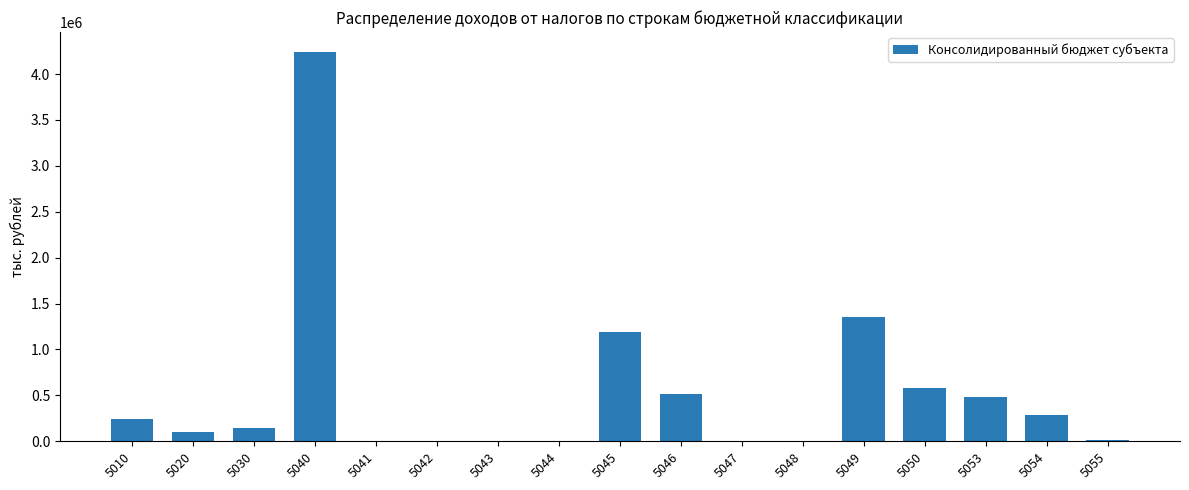

How many distinct data groups are displayed?

1